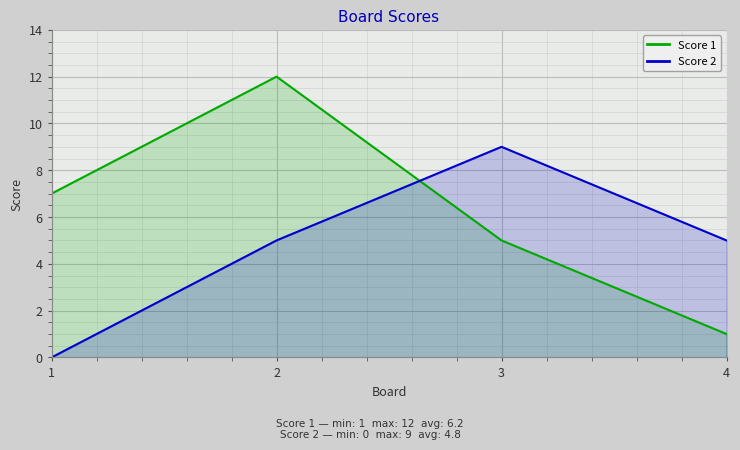

At how many categories does at least one series exceed 10?

1